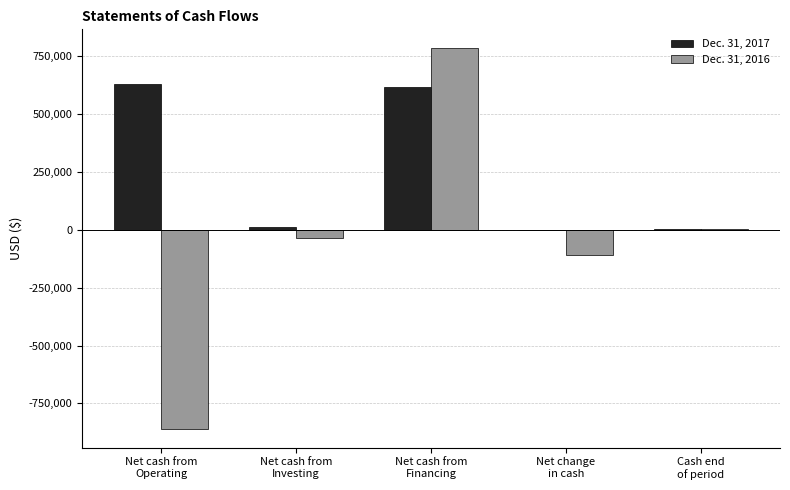

Which series has the largest total across all categories?

Dec. 31, 2017